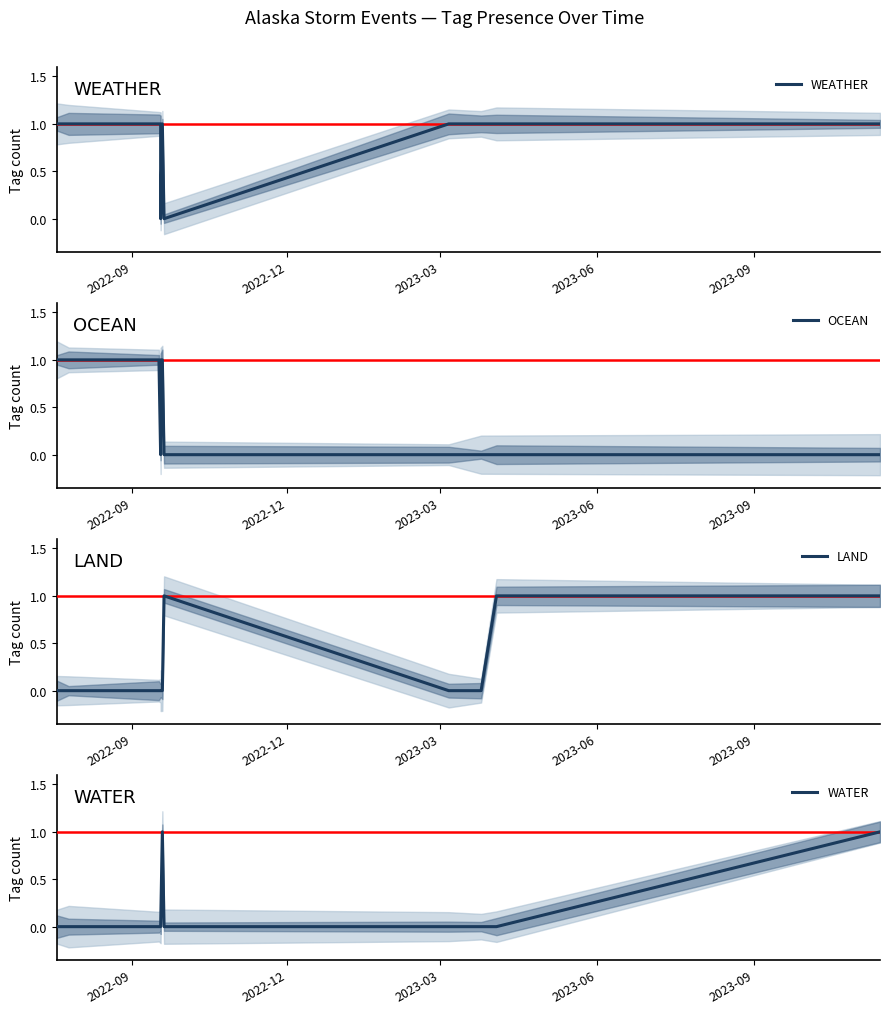

How many positive values does the LAND series have?

3